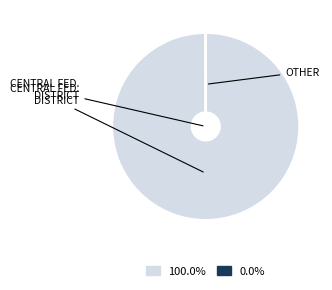

Is there a majority slice in this chart?

Yes